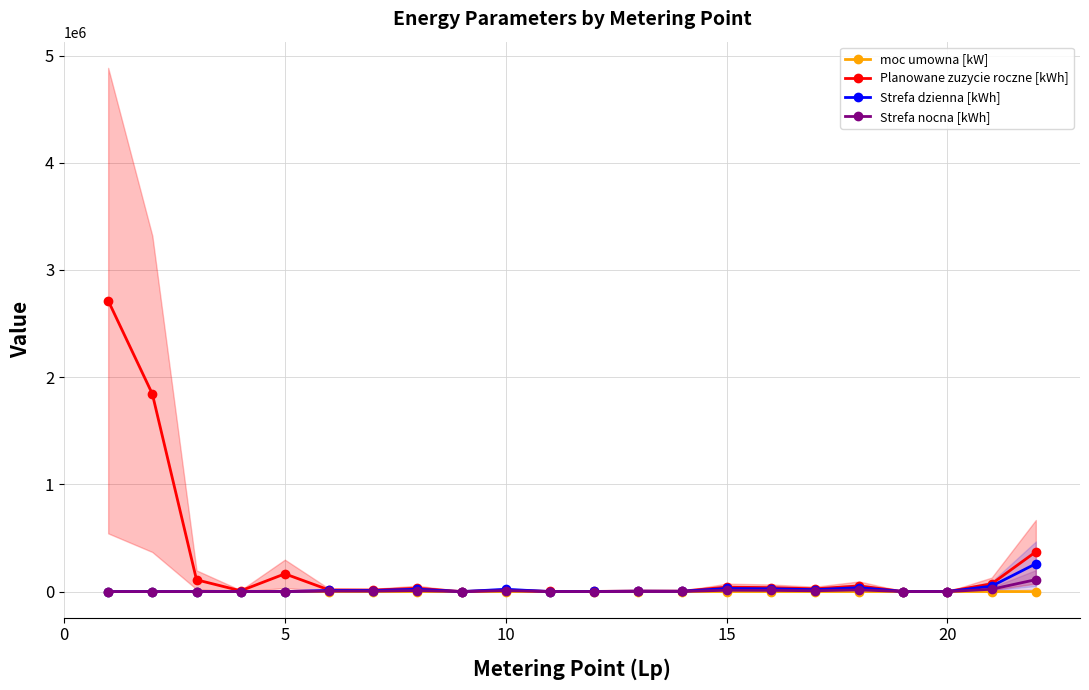

Reading right to left, what are all the values shown in this chart?

moc umowna [kW]: 120	16	8	5	12	6	8	8	4	8	3	7	12	22	22	12	16	50	42	42	450	450
Planowane zuzycie roczne [kWh]: 370890	72306	120	498	52548	25272	36708	41052	3990	4928	1148	810	14004	0	30648	13872	14946	165354	7000	109800	1843920	2714394
Strefa dzienna [kWh]: 259623	50614	84	349	36784	17690	25696	28736	2793	3749	803	567	20738	0	21454	9710	10462	0	0	0	0	0
Strefa nocna [kWh]: 111267	21692	36	149	15764	7582	11012	12316	1197	1179	345	243	8888	0	9194	4162	4484	0	0	0	0	0